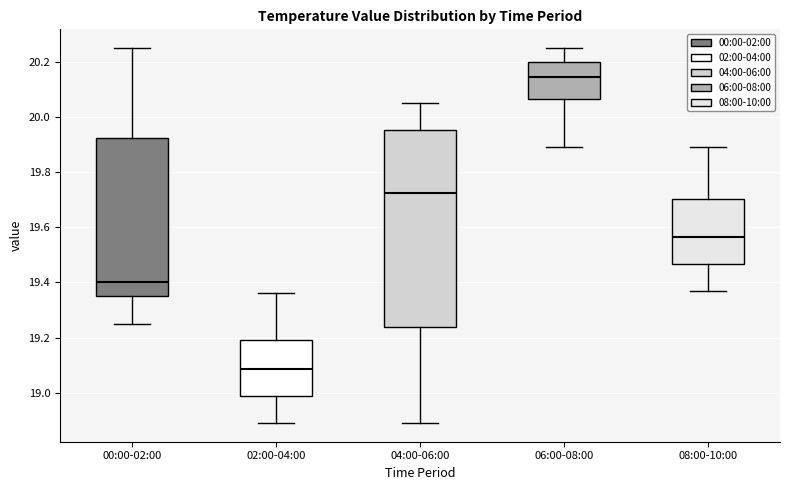

Reading left to right, transcribe this box plot: for each box, give where its median line is, the range the box spans, and where its two whiskers end, as read against the y-axis. The values are not printed on the chart, so give them approximately, as read against the axis.

00:00-02:00: median 19.40, box 19.36 to 19.92, whiskers 19.26 to 20.26
02:00-04:00: median 19.08, box 18.98 to 19.20, whiskers 18.90 to 19.36
04:00-06:00: median 19.72, box 19.24 to 19.96, whiskers 18.90 to 20.06
06:00-08:00: median 20.14, box 20.06 to 20.20, whiskers 19.90 to 20.26
08:00-10:00: median 19.56, box 19.46 to 19.70, whiskers 19.38 to 19.90